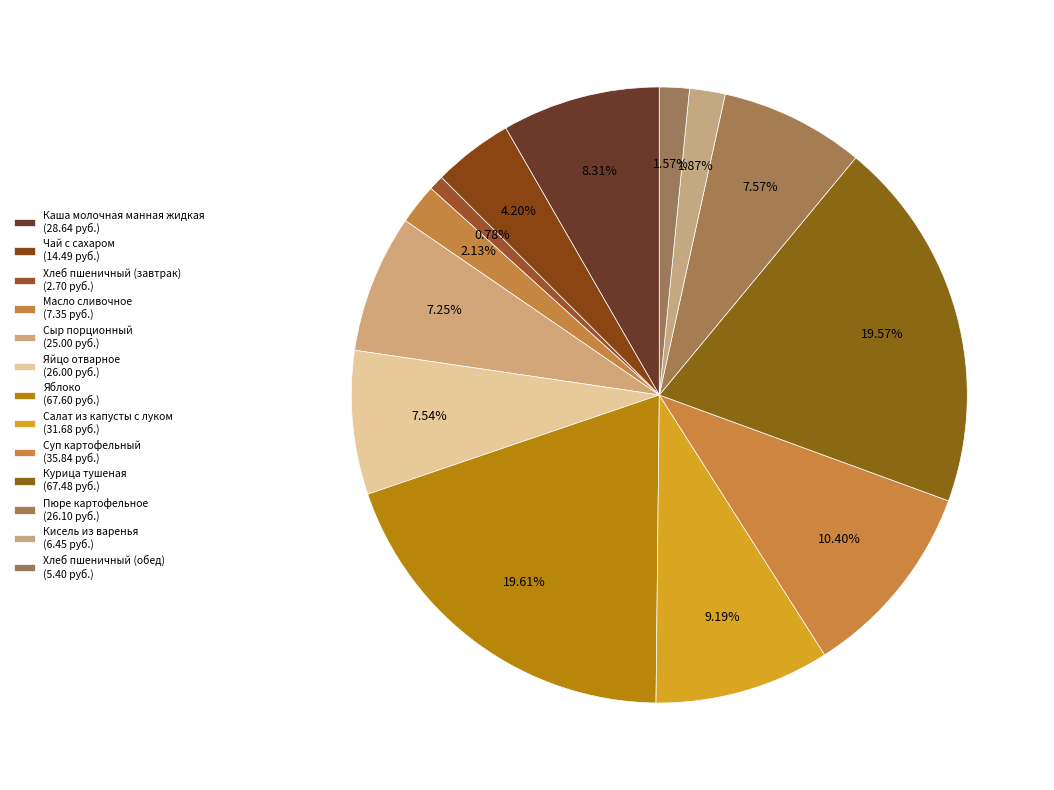

To the nearest percent, what percentage of the pie is Суп картофельный?

10%